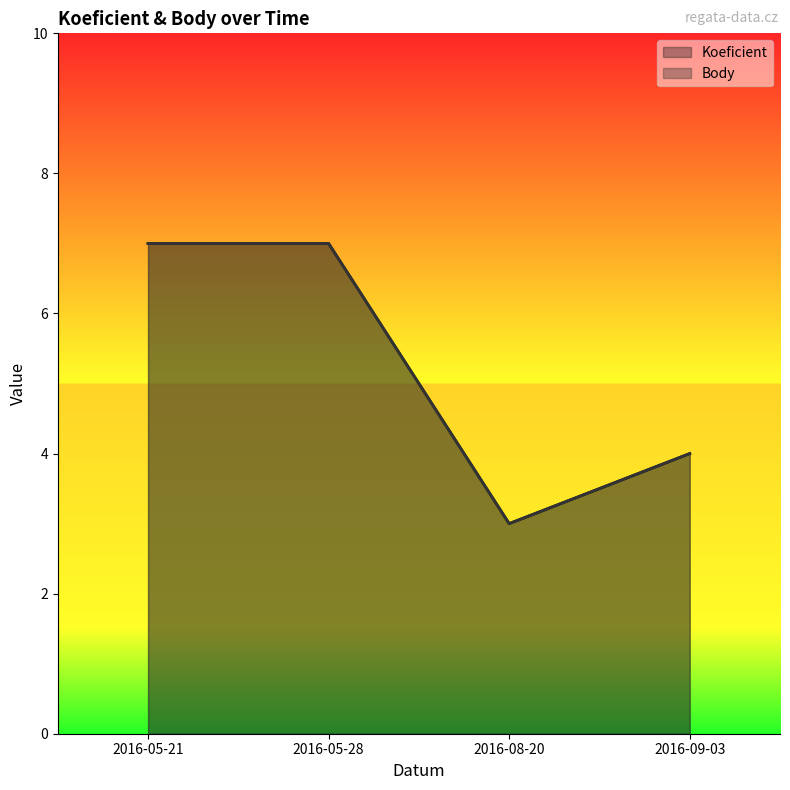

In Koeficient, how many points are lower than both neighbors (excluding endpoints)?

1